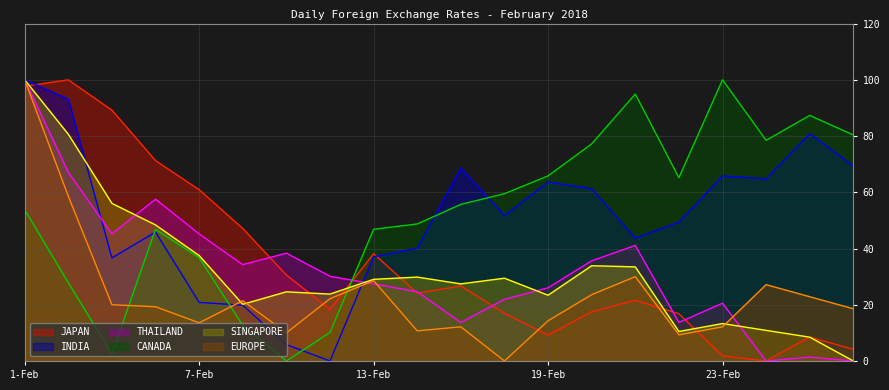

What is the difference between the maximum and minimum values in the CANADA series?

100.0